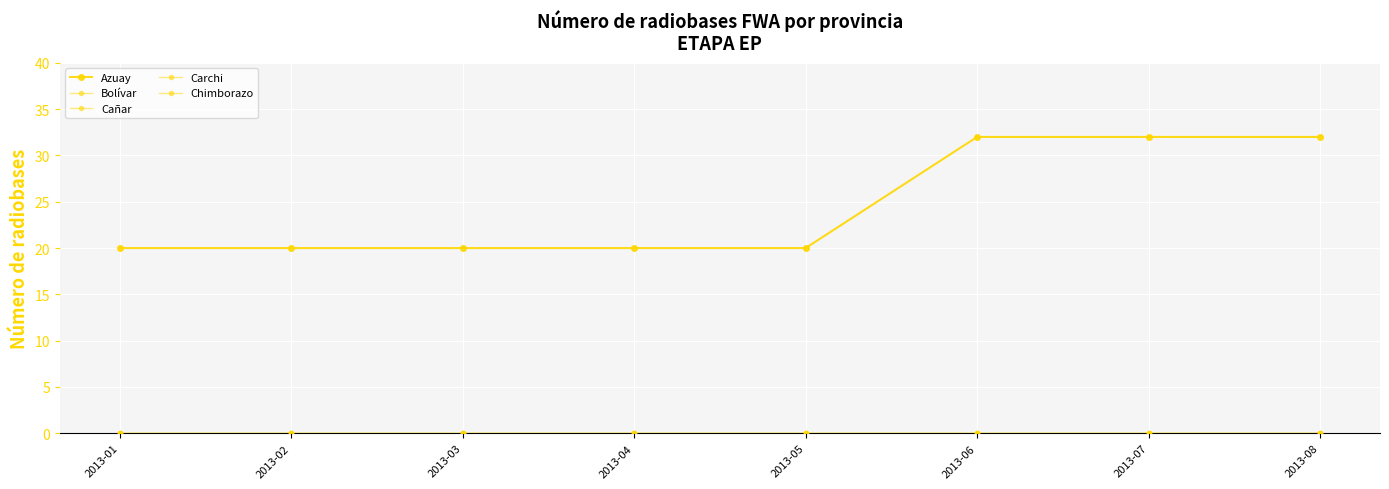

Is the value of Azuay at 2013-08 greater than the value of Carchi at 2013-04?

Yes